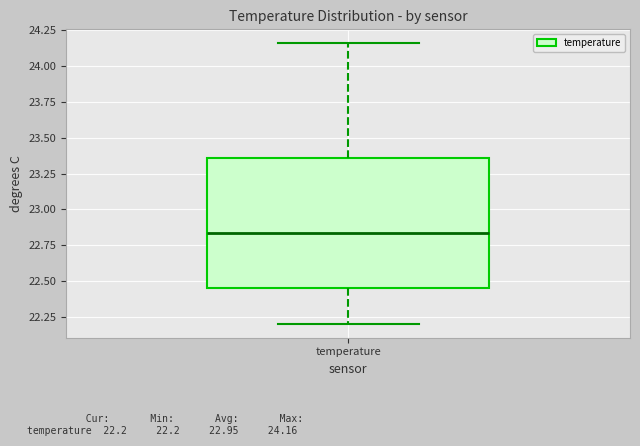

Read this box plot against the y-axis: the position of the median line, the range covered by the box, and the ends of both whiskers. The values are not printed on the chart, so give them approximately, as read against the axis.

median 22.85, box 22.45 to 23.35, whiskers 22.20 to 24.15